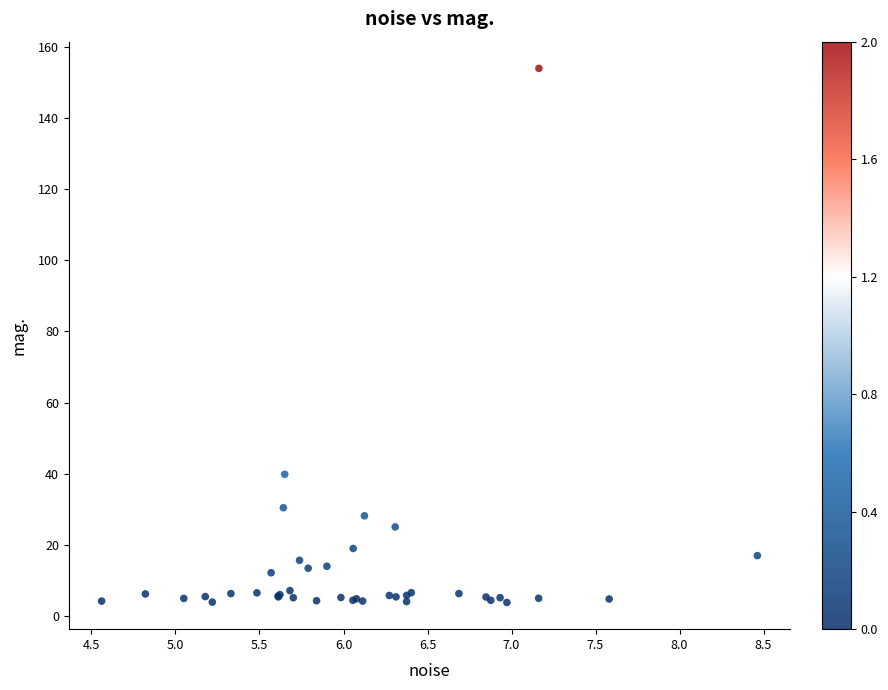

What Y value in the scatter plot is closest to 78?

39.9